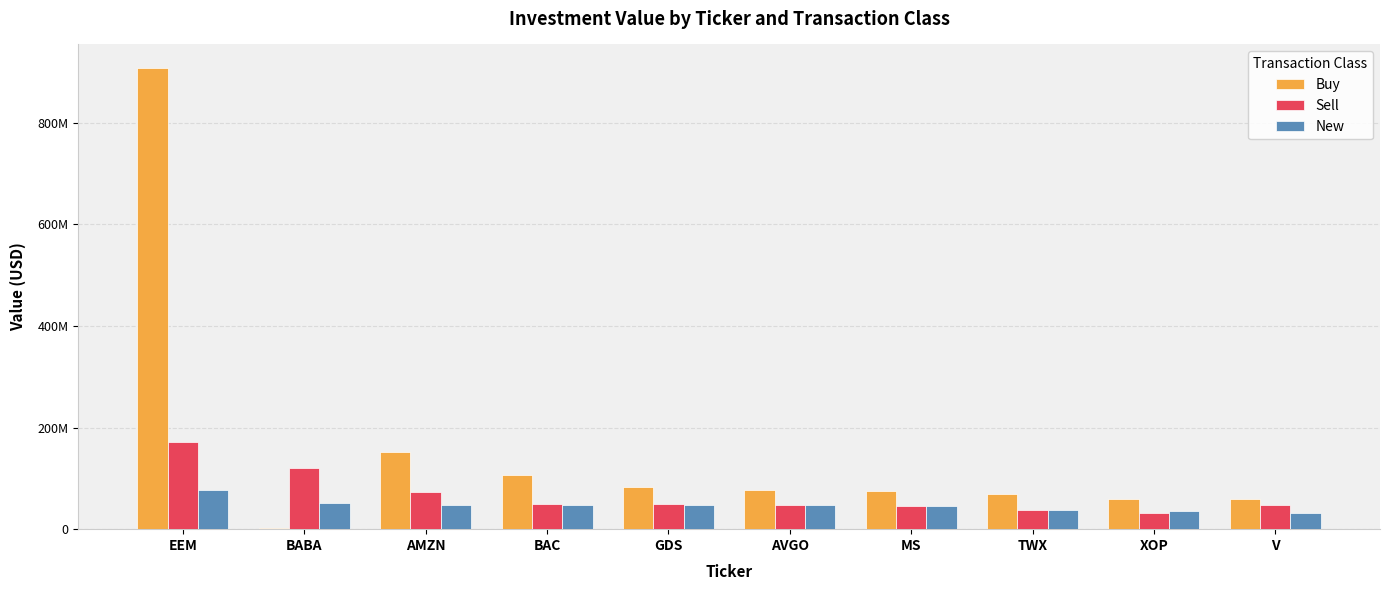

What are all the series names shown in the legend?

Buy, Sell, New